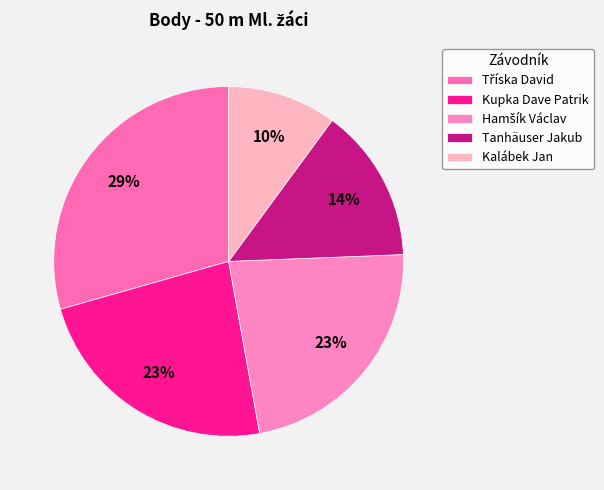

How many segments does this pie chart have?

5